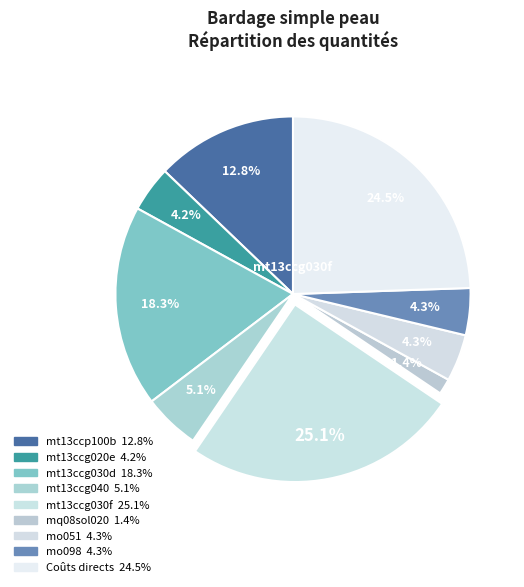

How many segments does this pie chart have?

9